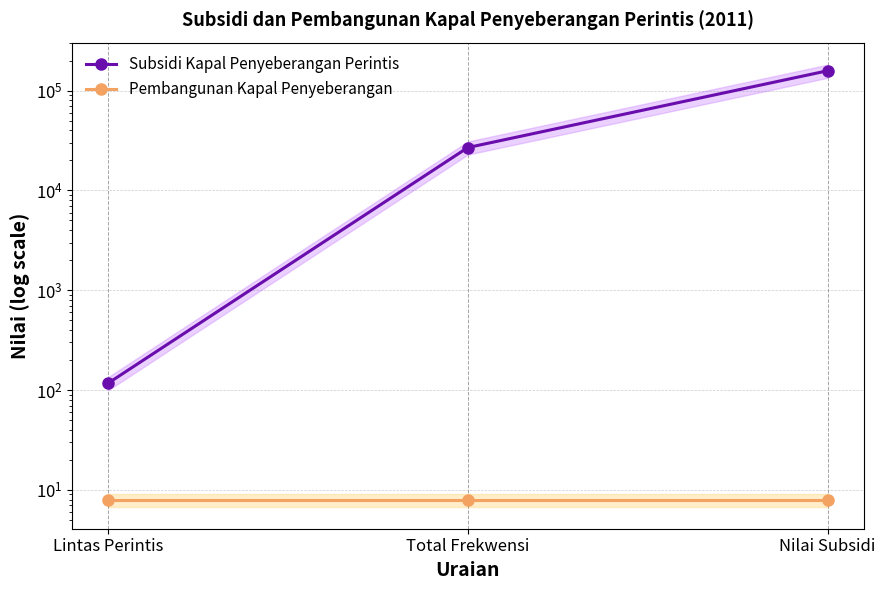

Is the value of Pembangunan Kapal Penyeberangan at Total Frekwensi greater than the value of Subsidi Kapal Penyeberangan Perintis at Nilai Subsidi?

No